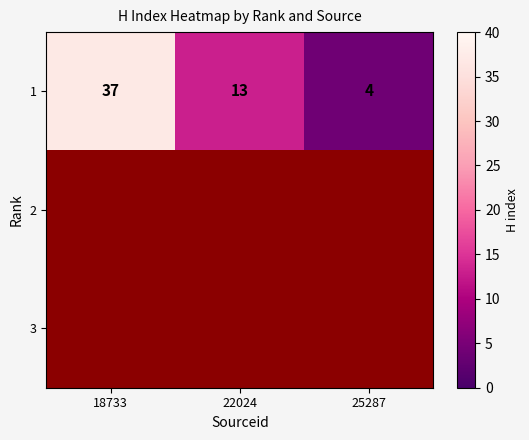

Which has a higher value, 18733 or 22024?

18733